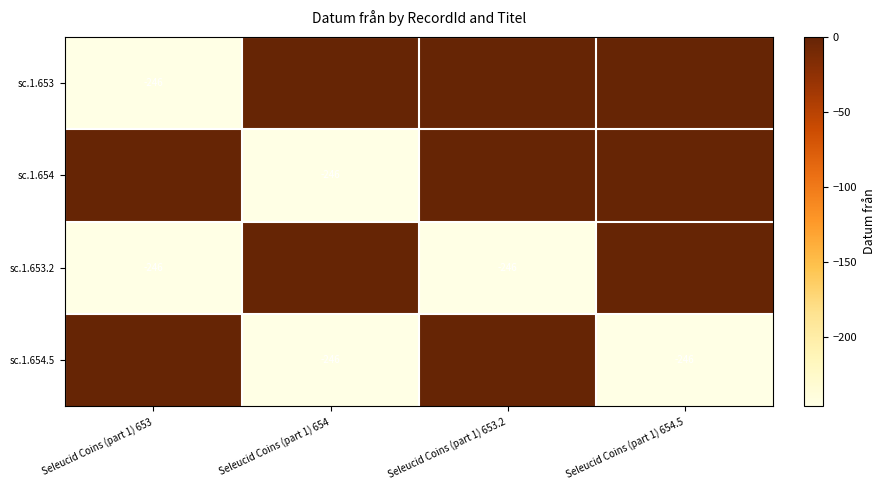

Which has a higher value, Seleucid Coins (part 1) 653 or Seleucid Coins (part 1) 654?

Seleucid Coins (part 1) 654